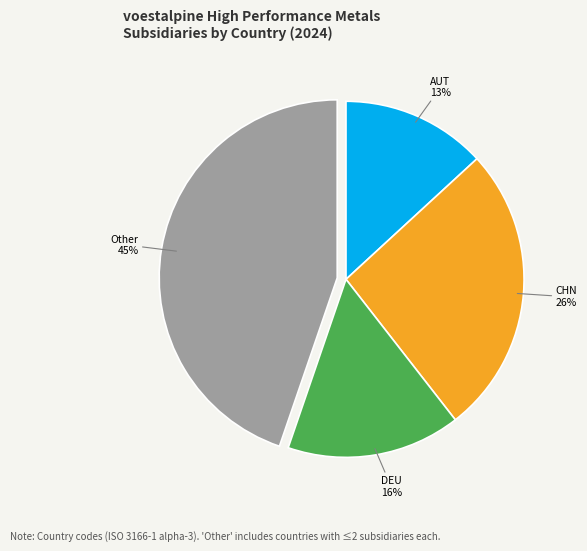

Does any single category account for the majority?

No